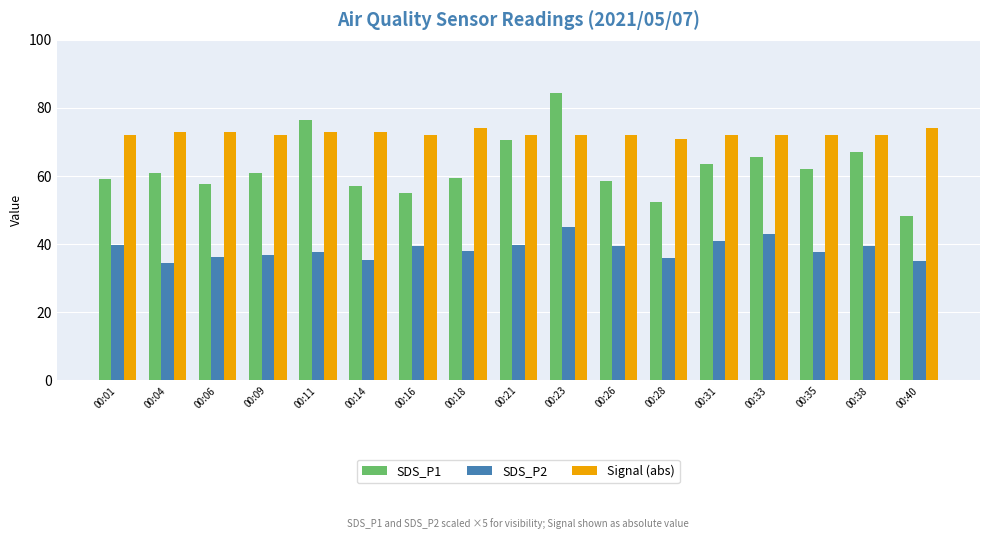

Which label corresponds to the largest value in the chart?

00:23